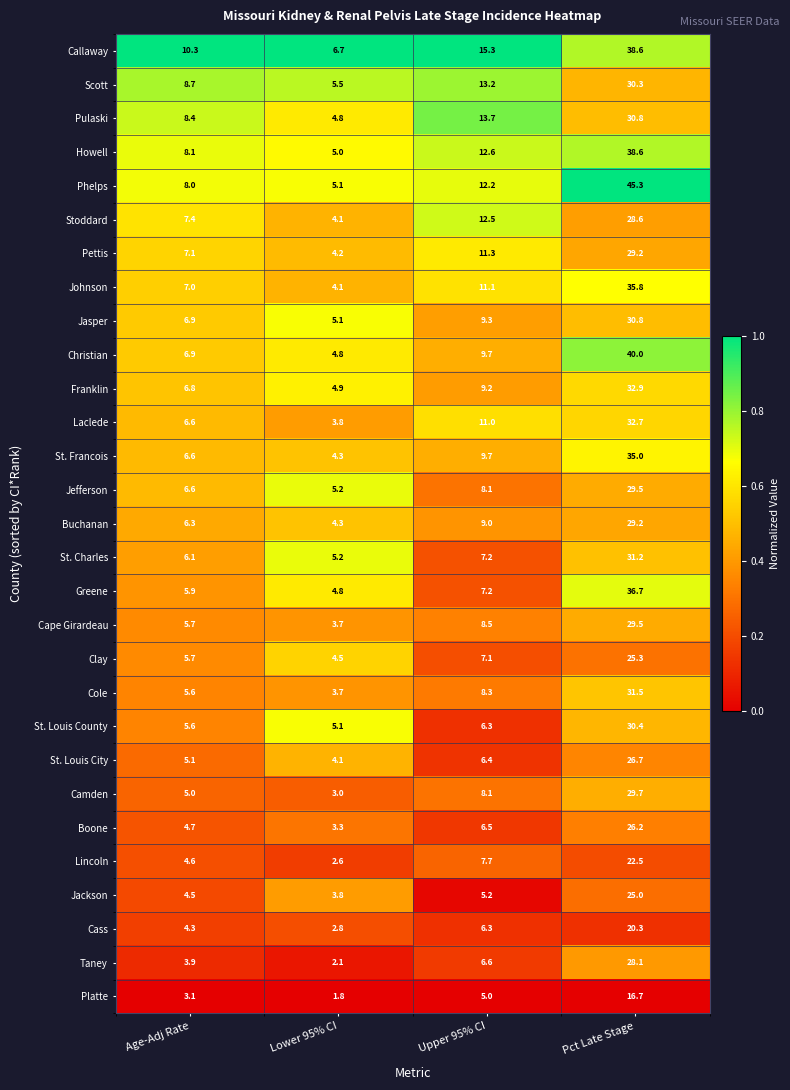

What is the difference between the highest and lowest values at Upper 95% CI?

10.3